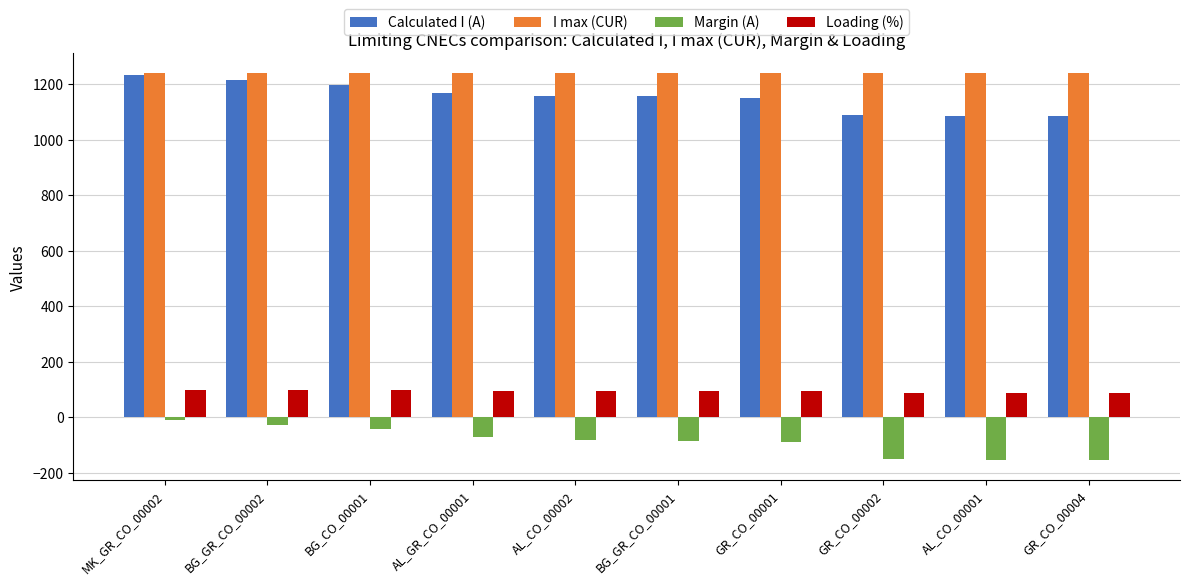

What is the difference between the maximum and second lowest values in the Loading (%) series?

11